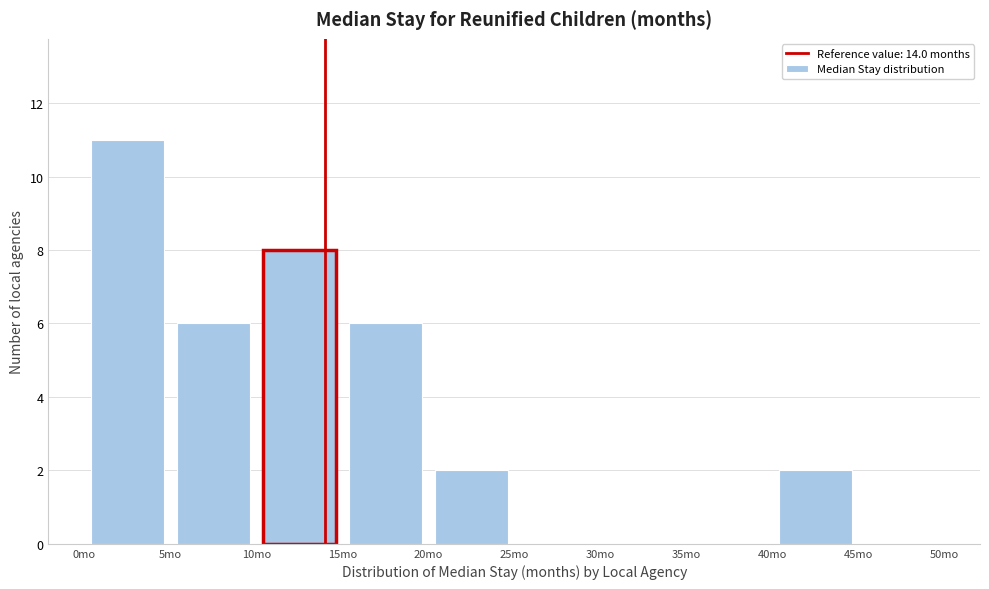

Reading left to right, transcribe this chart: for each bar, give the range it covers on the x-axis and its height. The values are not printed on the chart, so give them approximately, as read against the axis.

0 to 5: 11
5 to 10: 6
10 to 15: 8
15 to 20: 6
20 to 25: 2
25 to 30: 0
30 to 35: 0
35 to 40: 0
40 to 45: 2
45 to 50: 0